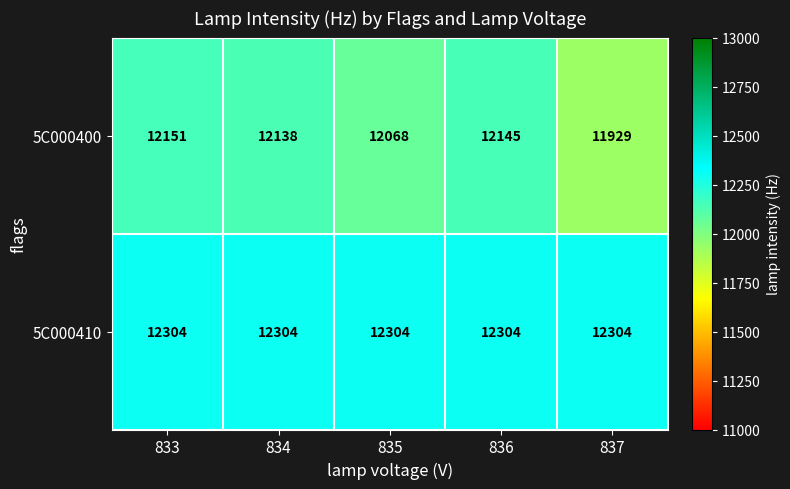

Is it true that 5C000410 equals 12304 at 834?

True